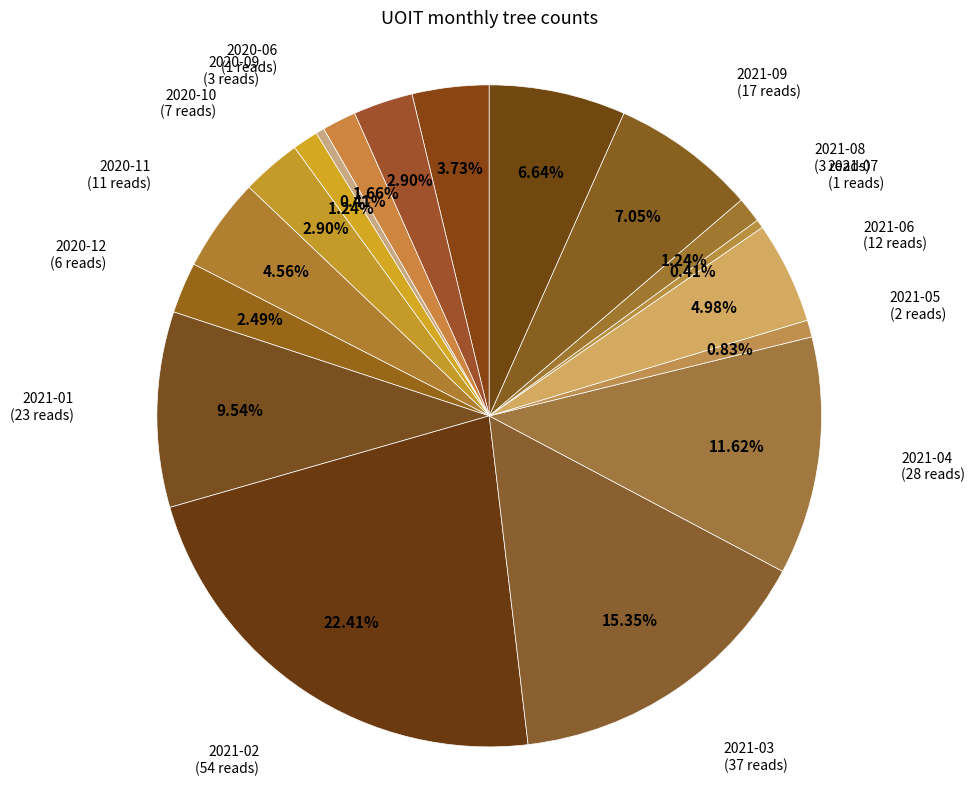

How many slices are in this pie chart?

18